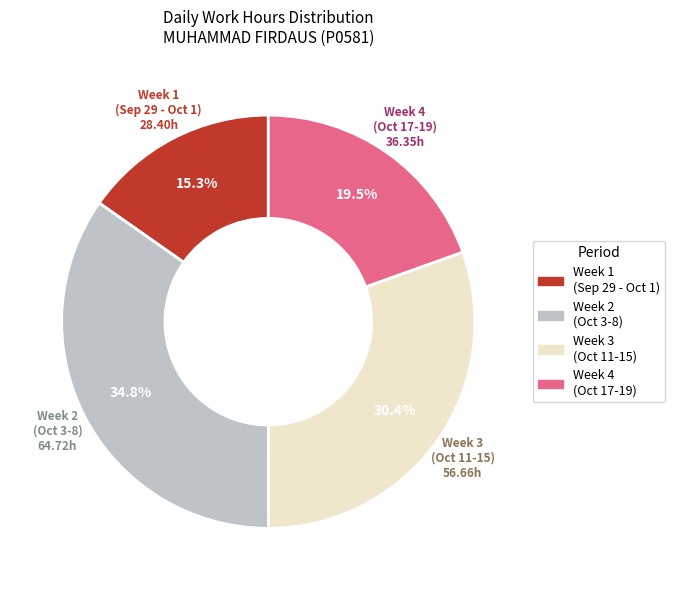

Count the number of slices in the pie.

4